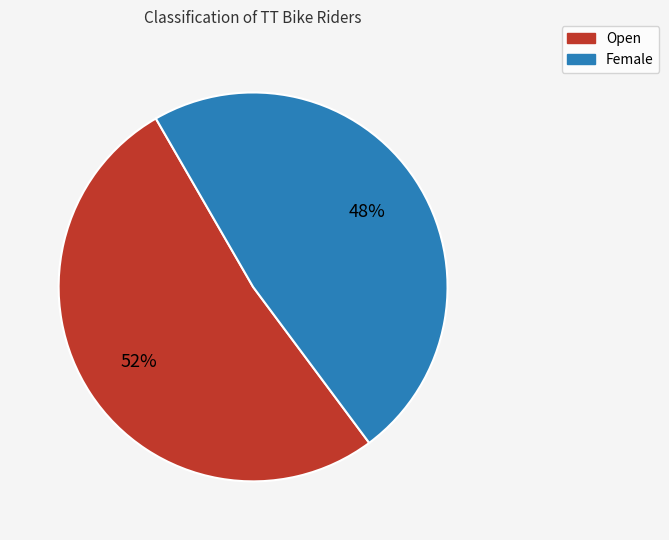

How many segments does this pie chart have?

2